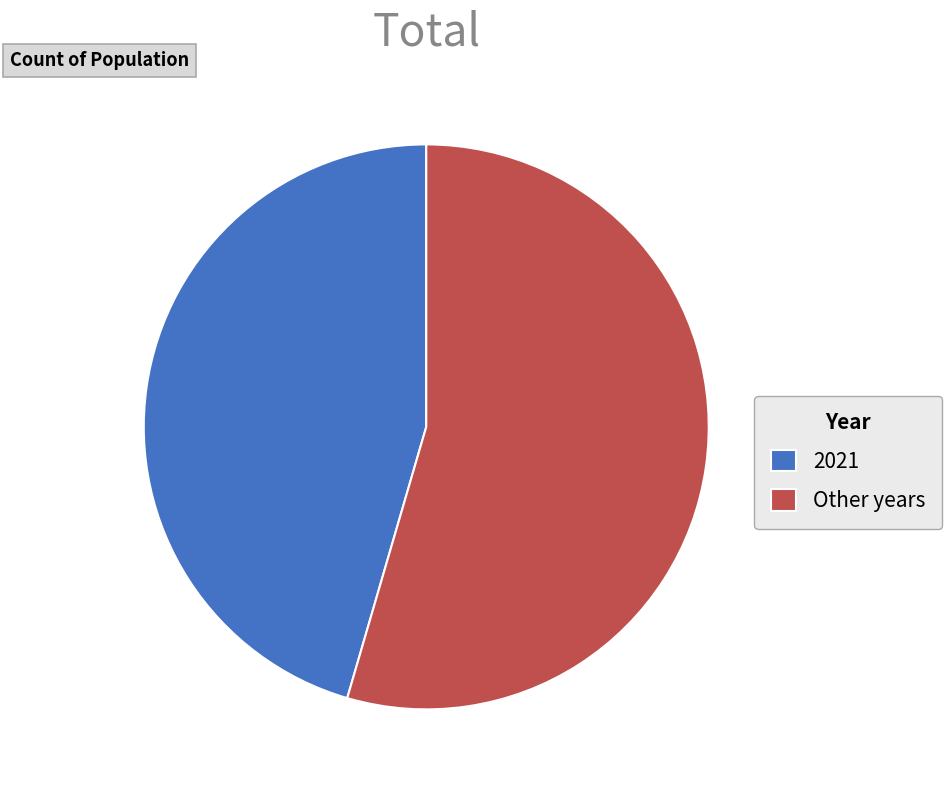

Does 2021 account for over 50% of the chart?

No